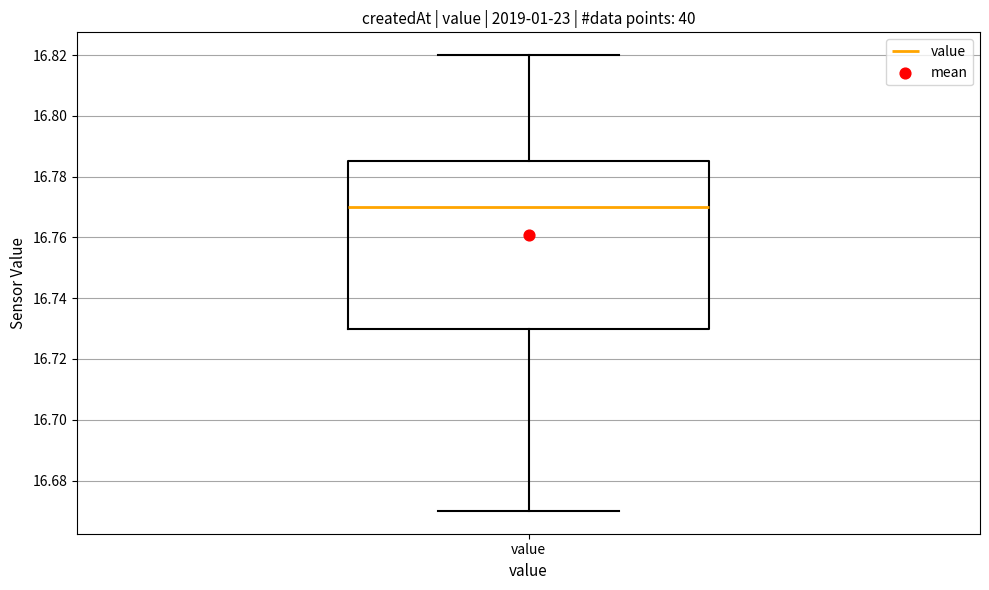

Transcribe this box plot: give where the median line is, the range the box spans, and where the two whiskers end, as read against the y-axis. The values are not printed on the chart, so give them approximately, as read against the axis.

median 16.770, box 16.730 to 16.786, whiskers 16.670 to 16.820